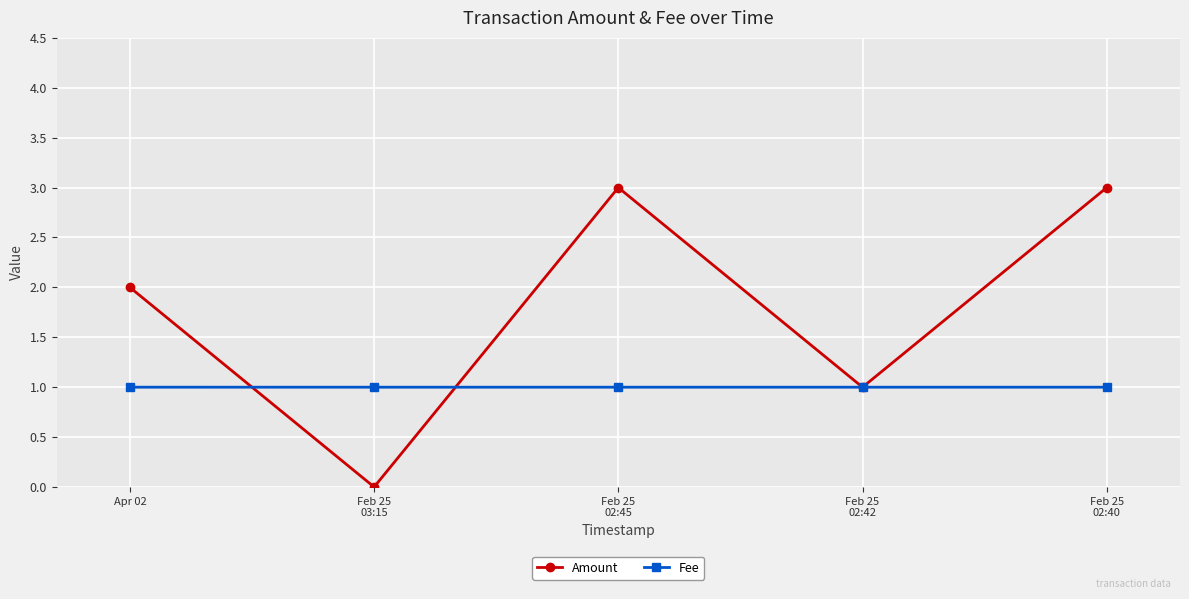

True or false: Amount has more than 2 interior local peaks.

False